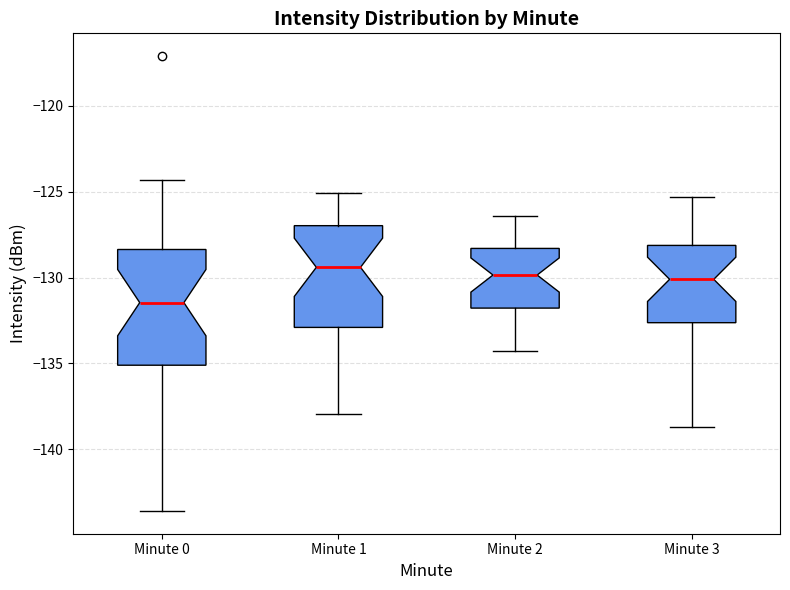

Where does the lower whisker of the box for Minute 1 end on the y-axis? The values are not printed on the chart, so give them approximately, as read against the axis.

-138.0